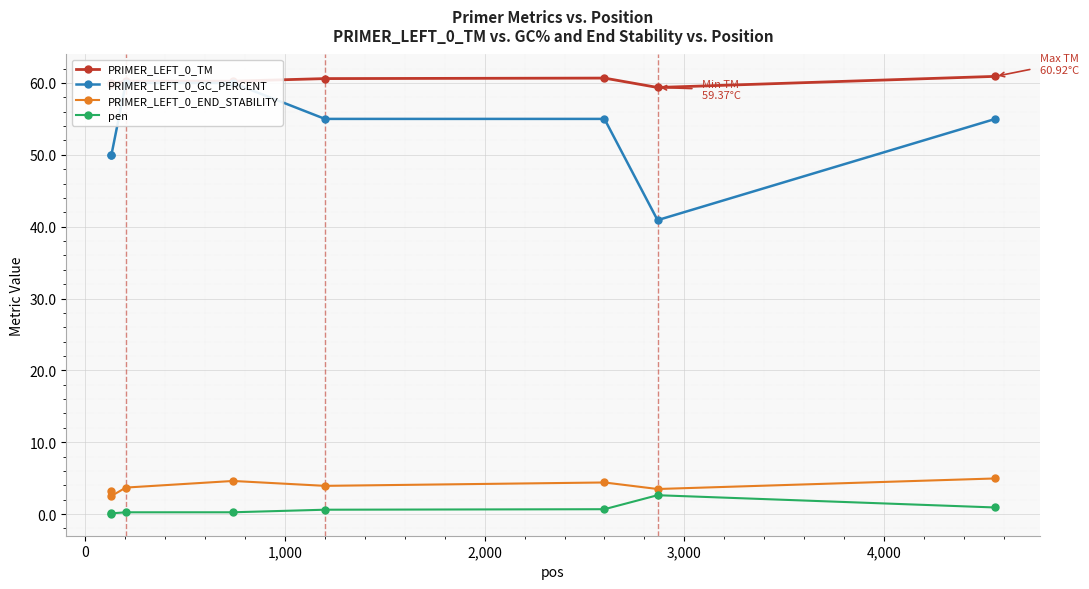

What is the value of the PRIMER_LEFT_0_TM point at the 1st from the left?

60.0